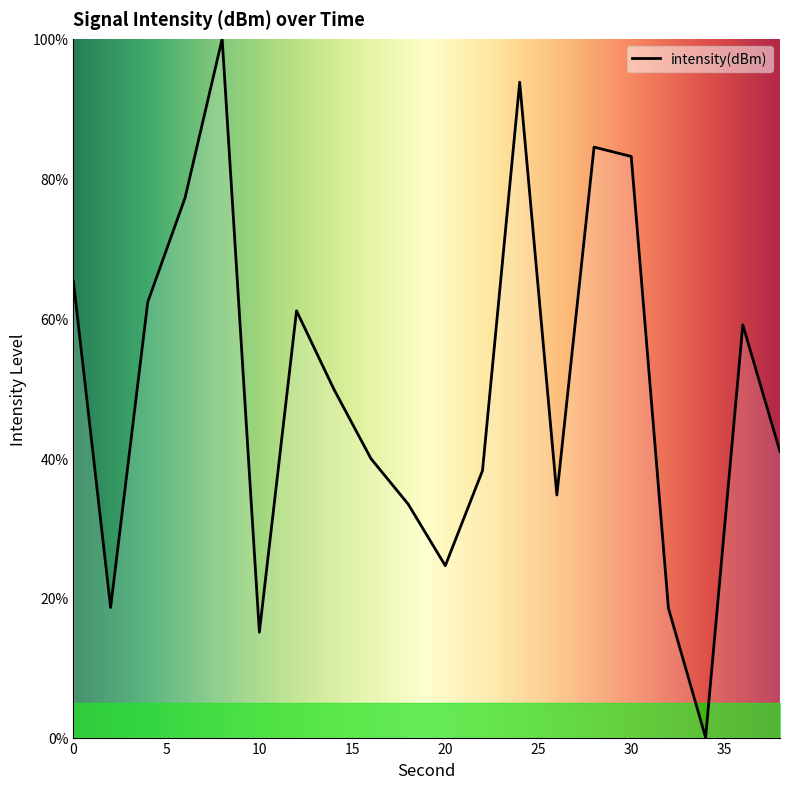

How many lines are shown in the chart?

1